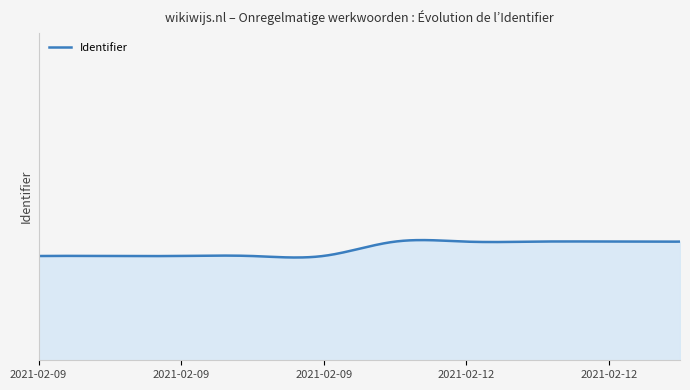

What is the value of the 5th point from the left?

6574502